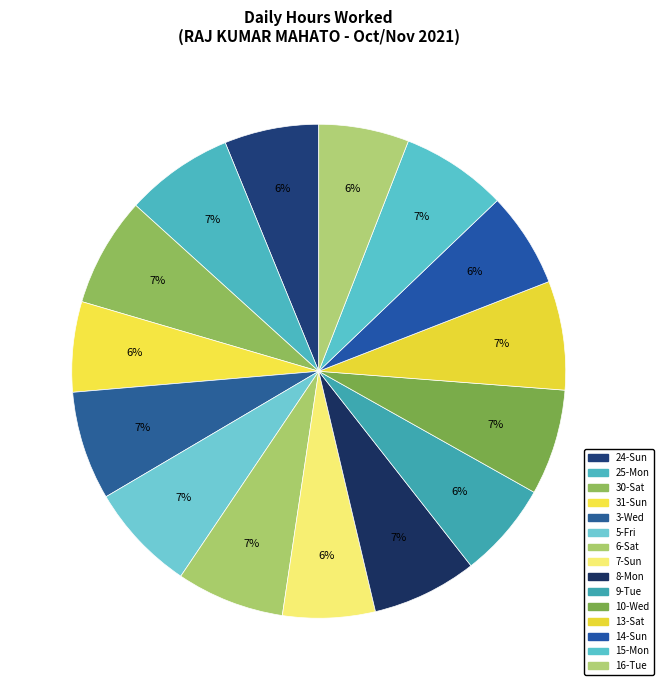

To the nearest percent, what percentage of the pie is 5-Fri?

7%